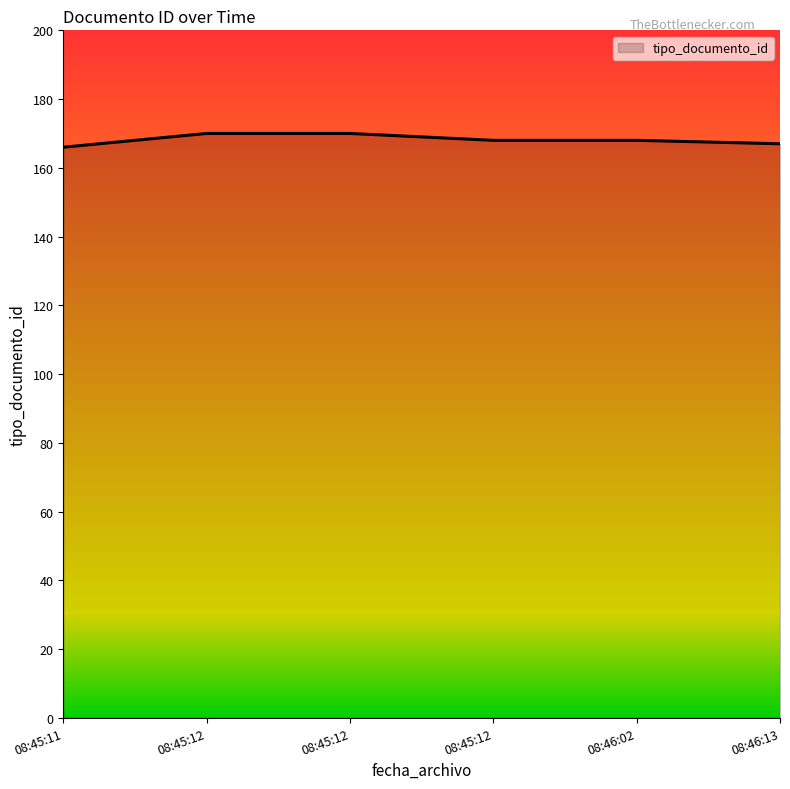

What is the value of the 2nd point from the left?

170